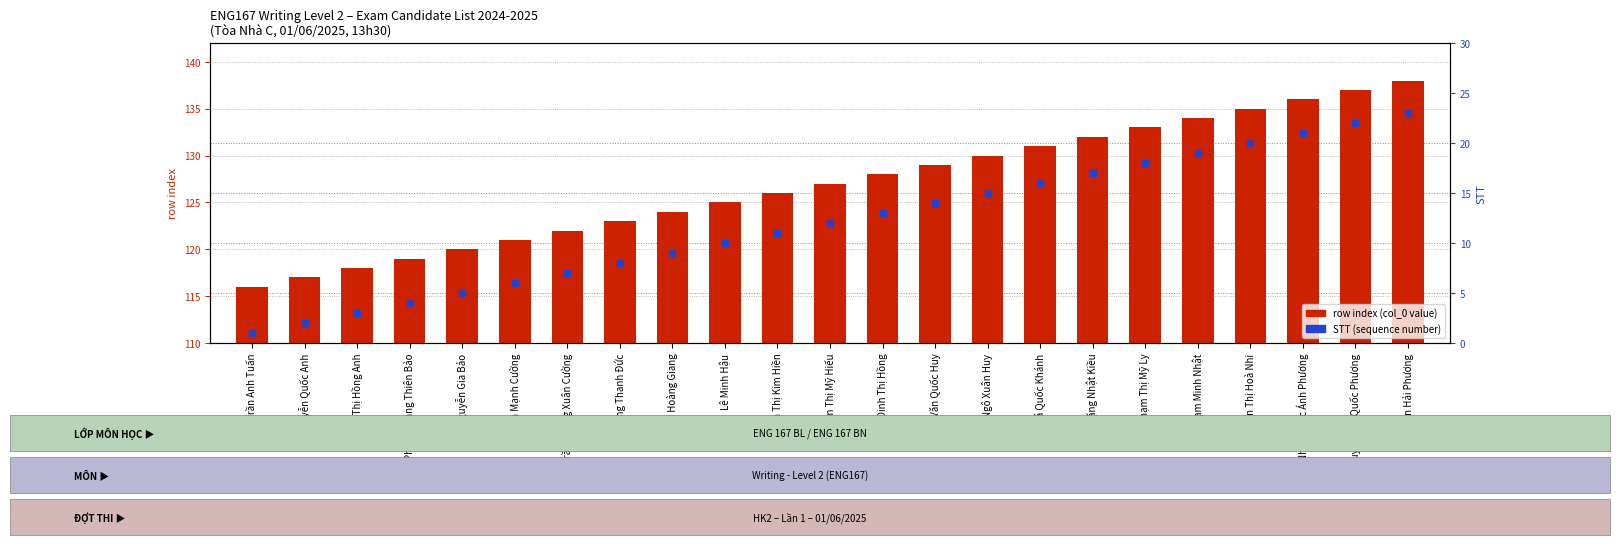

Which series reaches the maximum Y coordinate?

student index (row number)